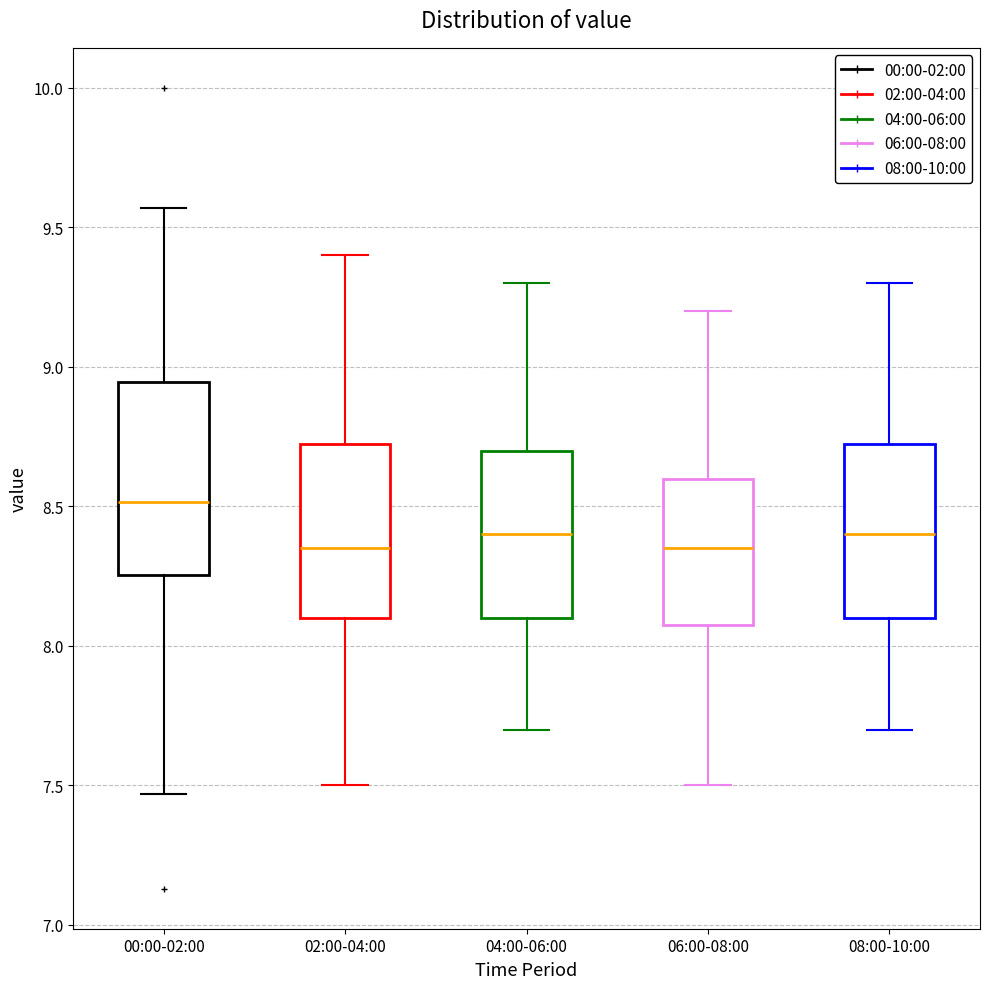

Reading left to right, transcribe this box plot: for each box, give where its median line is, the range the box spans, and where its two whiskers end, as read against the y-axis. The values are not printed on the chart, so give them approximately, as read against the axis.

00:00-02:00: median 8.50, box 8.25 to 8.95, whiskers 7.45 to 9.55
02:00-04:00: median 8.35, box 8.10 to 8.75, whiskers 7.50 to 9.40
04:00-06:00: median 8.40, box 8.10 to 8.70, whiskers 7.70 to 9.30
06:00-08:00: median 8.35, box 8.10 to 8.60, whiskers 7.50 to 9.20
08:00-10:00: median 8.40, box 8.10 to 8.75, whiskers 7.70 to 9.30